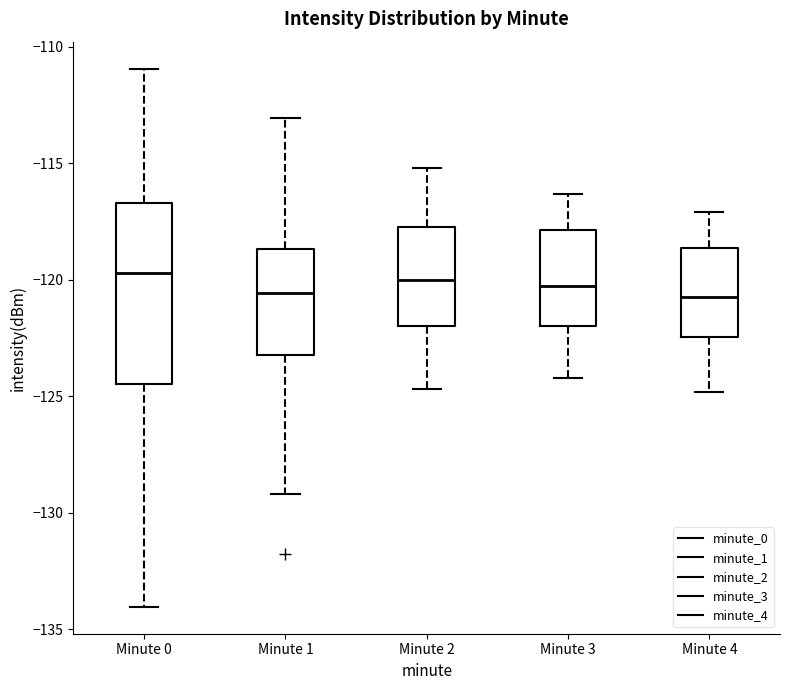

Where does the median line of the box for Minute 4 sit on the y-axis? The values are not printed on the chart, so give them approximately, as read against the axis.

-120.5